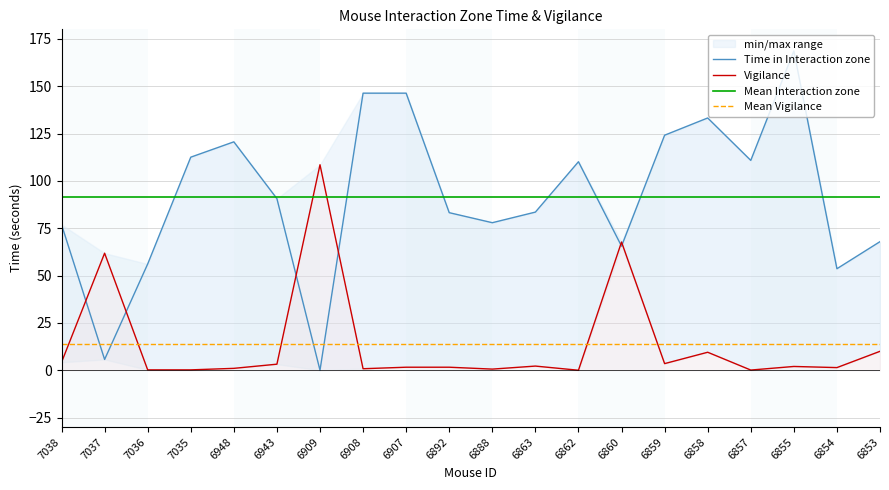

The Time in Interaction zone series shows 262.5 at 6908. True or false?

False